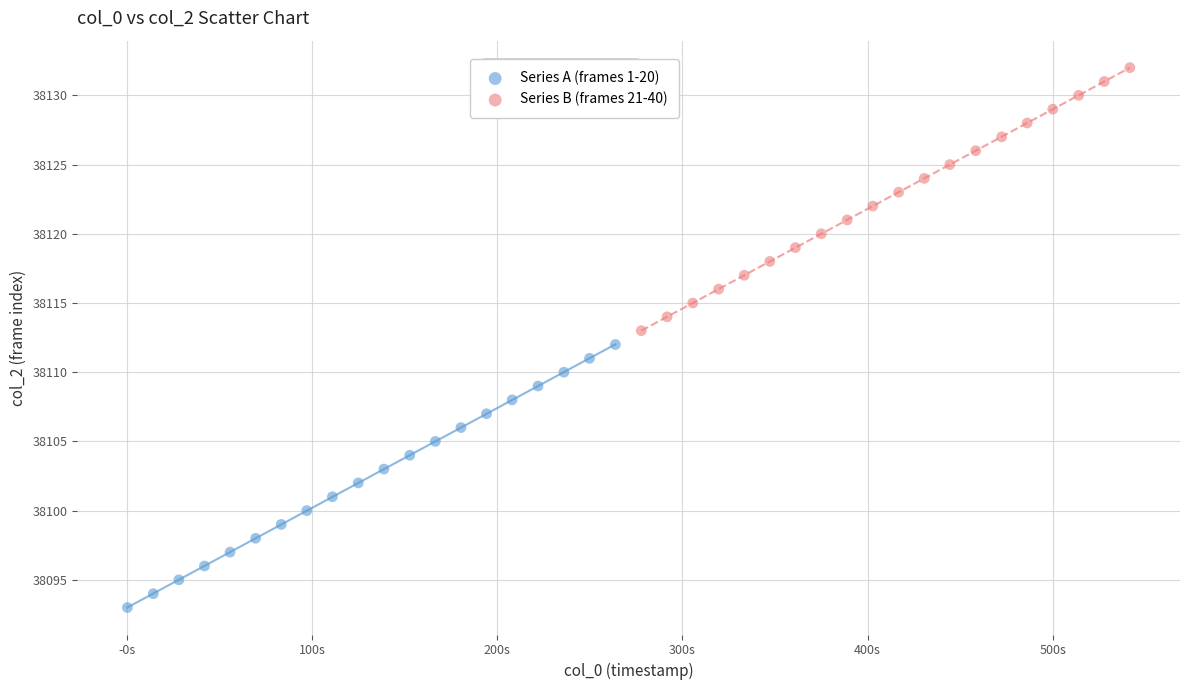

What are all the series names shown in the legend?

Series A (frames 1-20), Series B (frames 21-40)